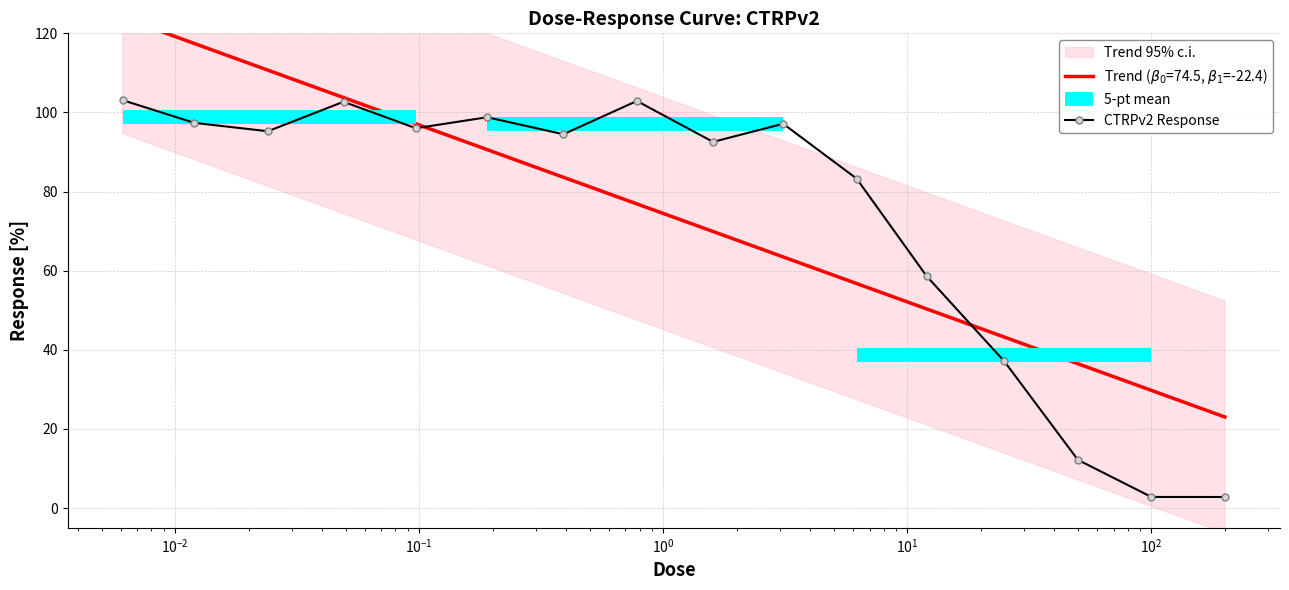

Is it true that the value at 200.0 is 2.8?

True